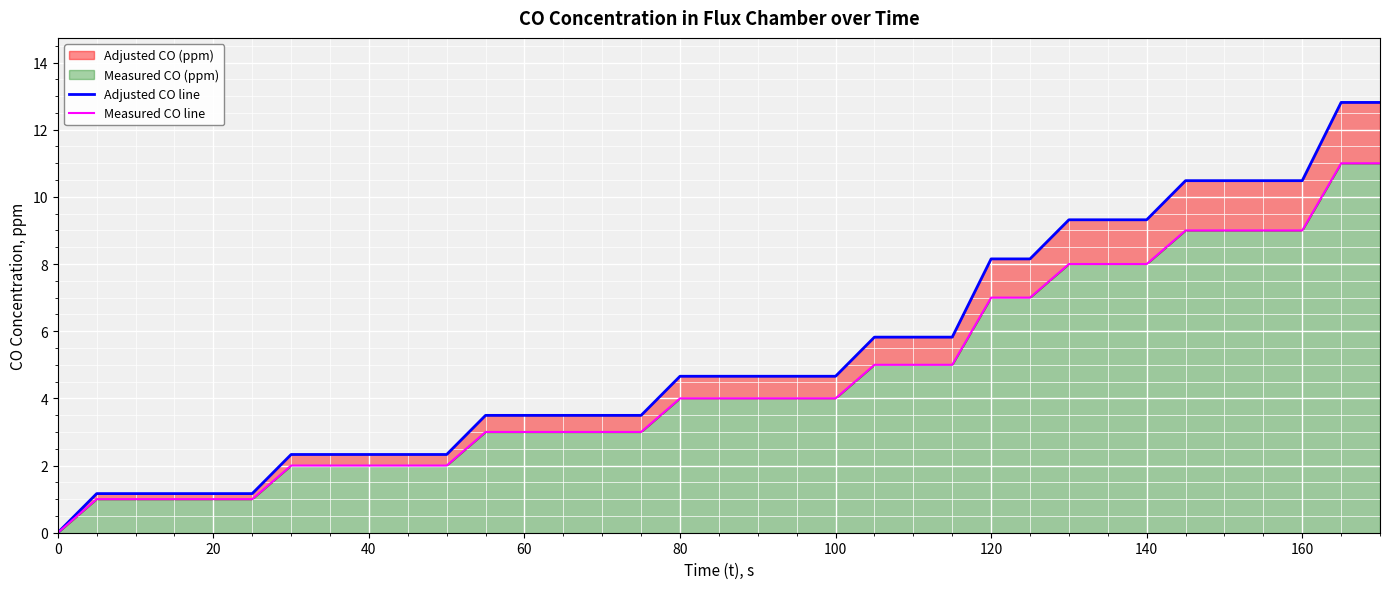

How many values in the Measured CO line series exceed 4?

14